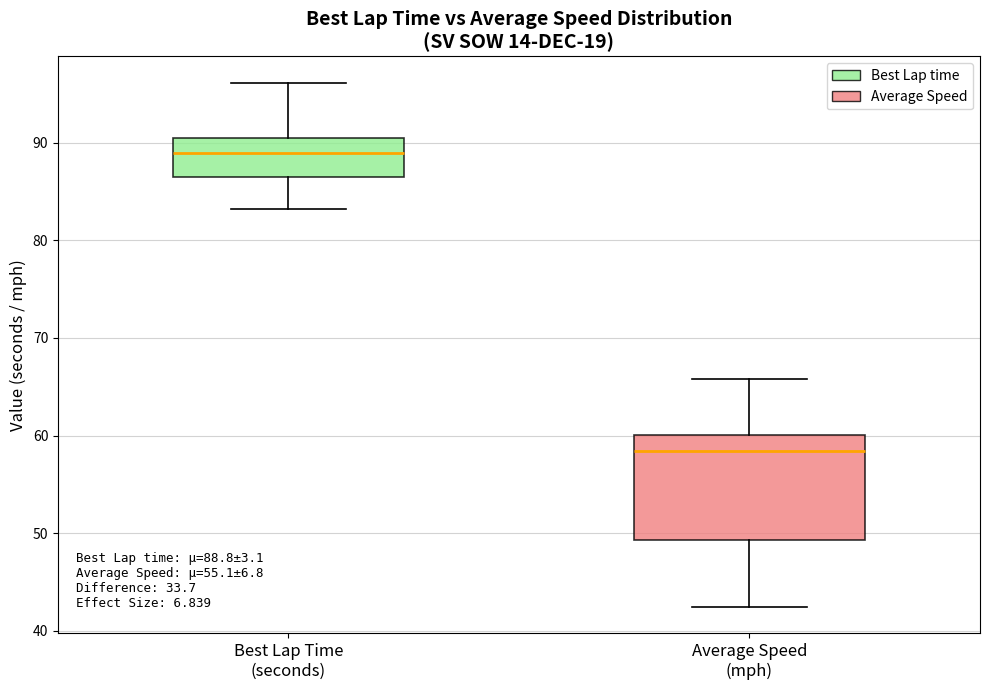

Which box has the lowest median line?

Average Speed (mph)